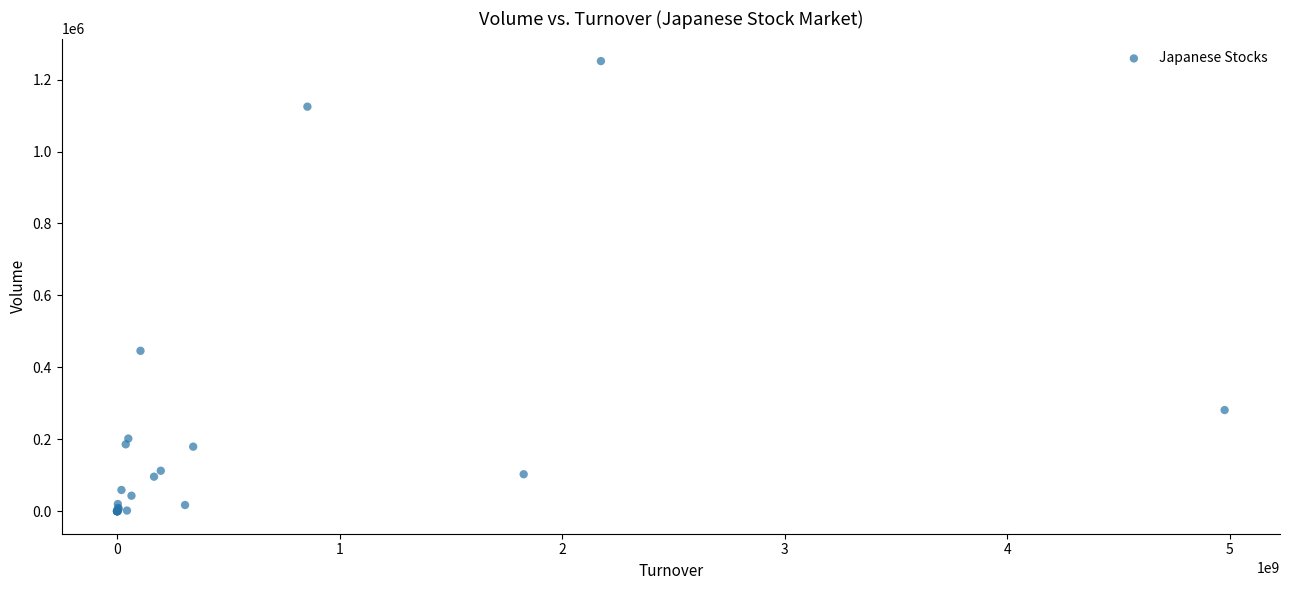

What Y value in the scatter plot is closest to 625750?

446000